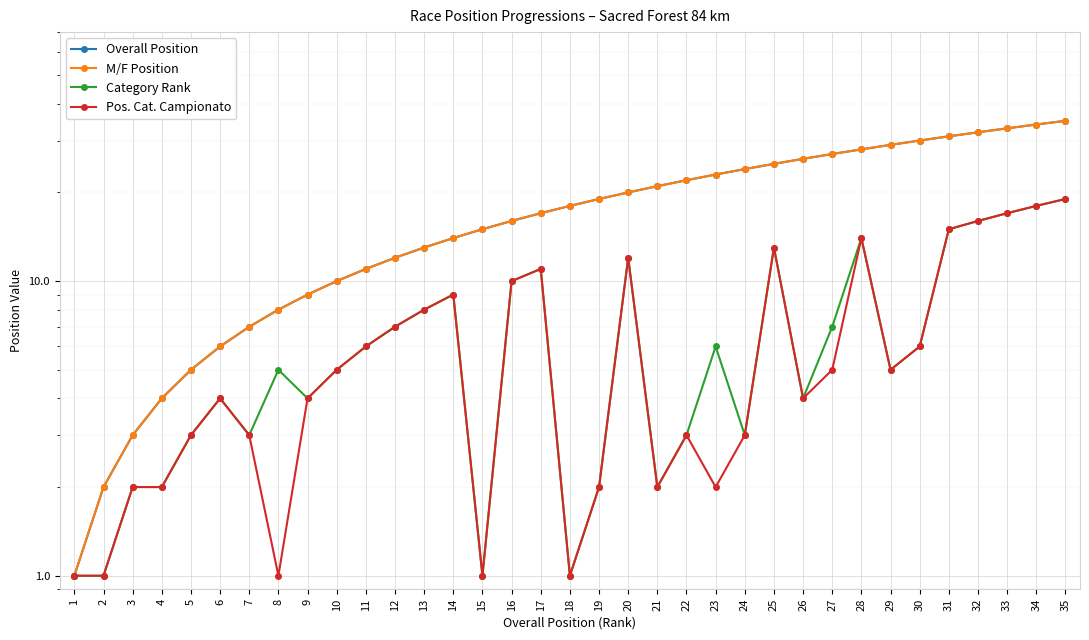

Which category has the highest value across all series?

35